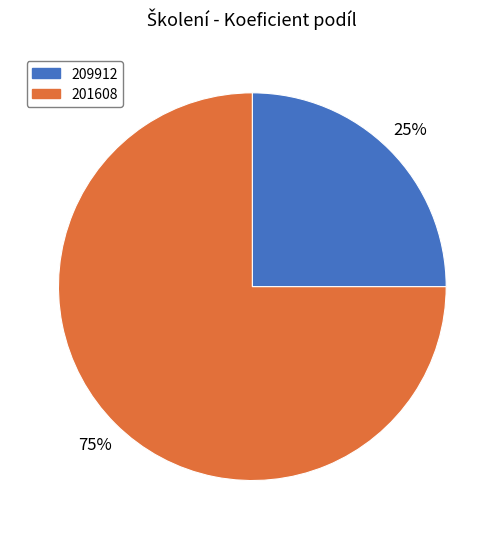

Do 201608 and 209912 together represent more than half of the pie?

Yes